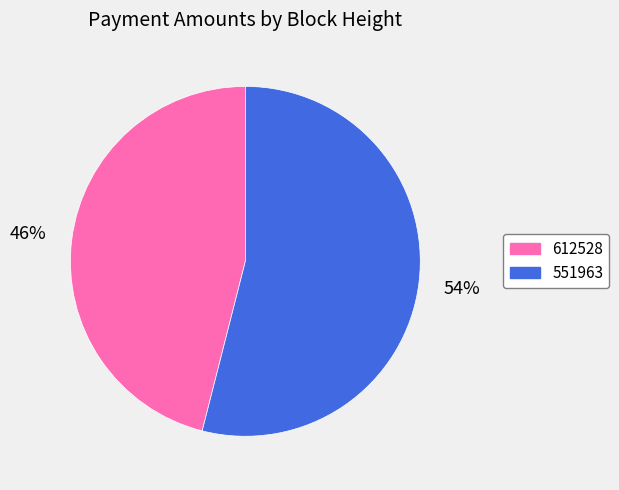

To the nearest percent, what portion does 612528 represent?

46%